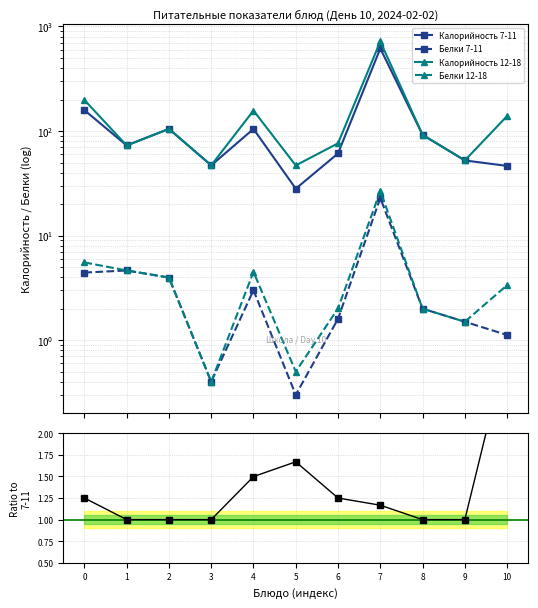

What is the average value of the Калорийность 12-18 series?

155.1